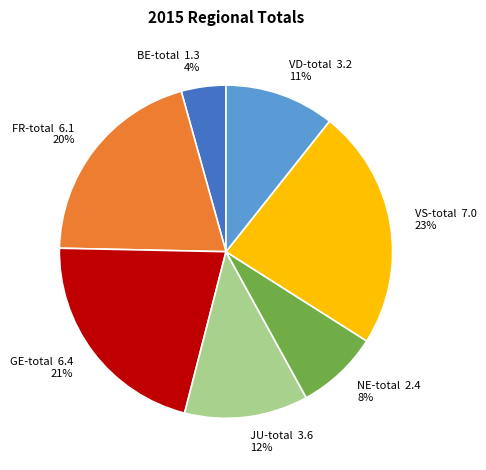

Which has a higher value, JU-total or VS-total?

VS-total